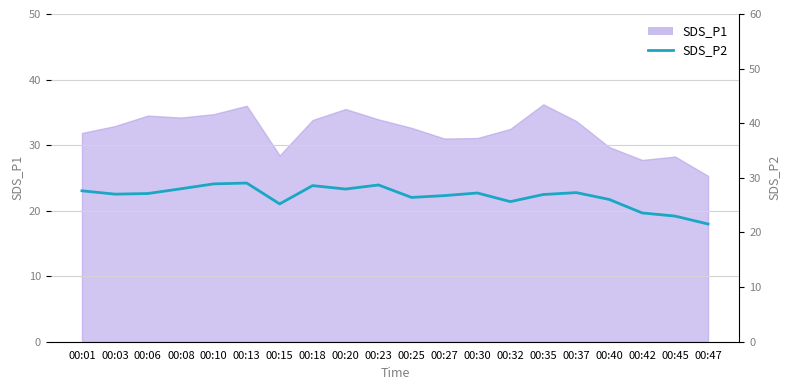

Where does the data first go above 27?

00:01